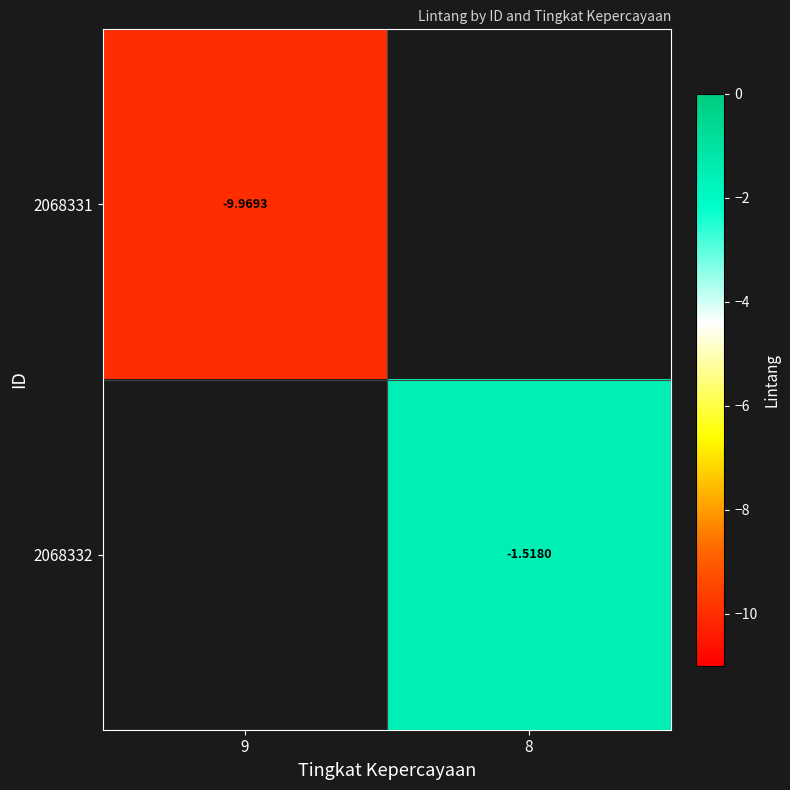

Count the number of data series in this chart.

2